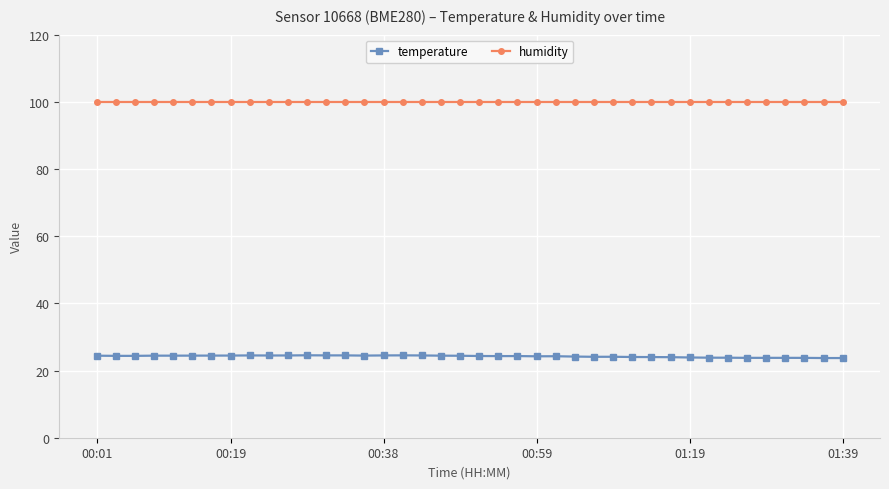

True or false: temperature and humidity cross at least once.

False